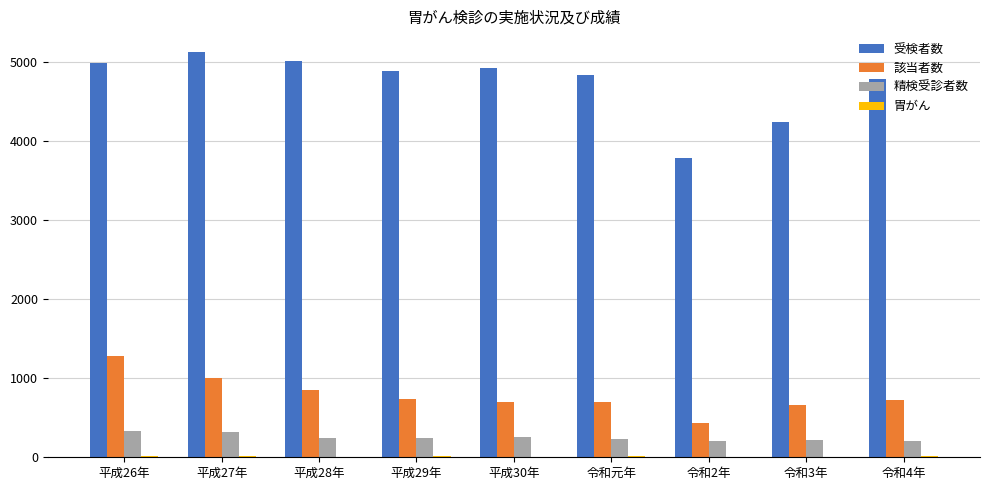

What is the highest value of the 受検者数 series?

5130